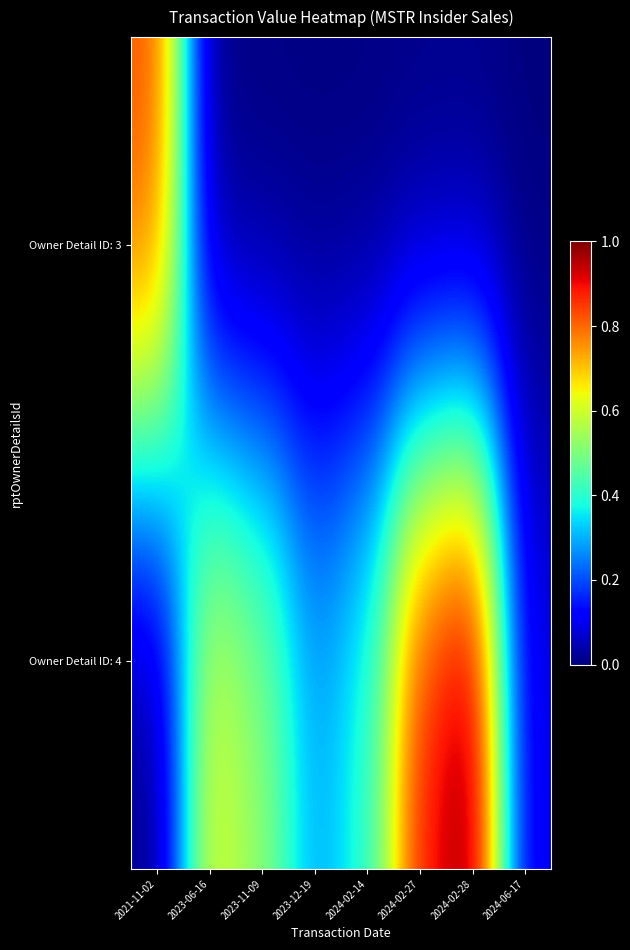

What is the total value across all series at 2024-02-28?

1.0